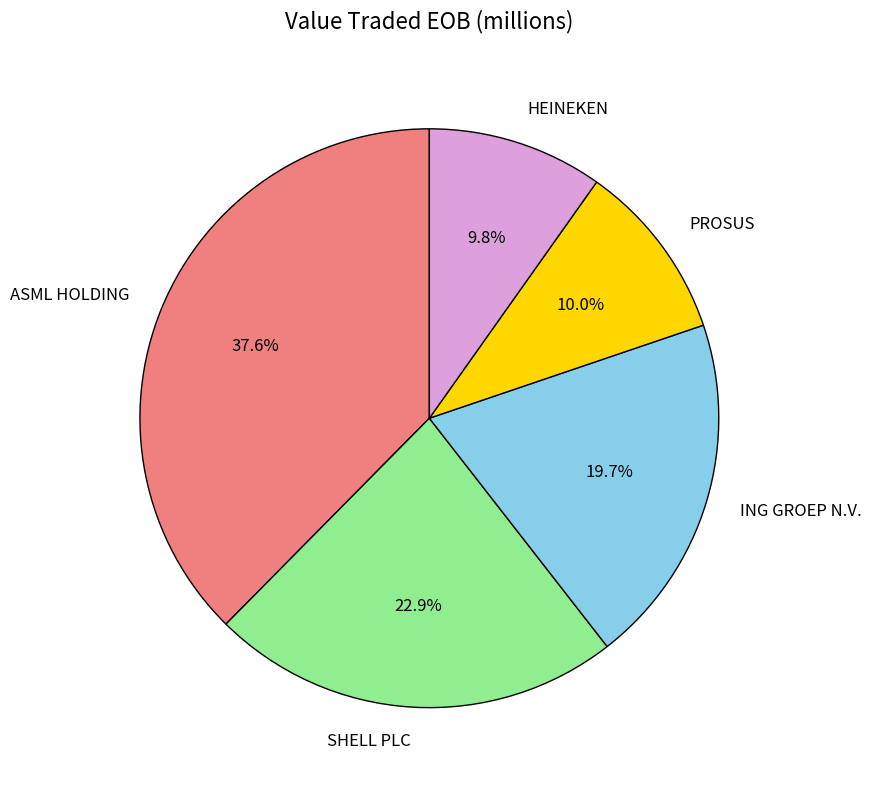

Does SHELL PLC account for over 50% of the chart?

No